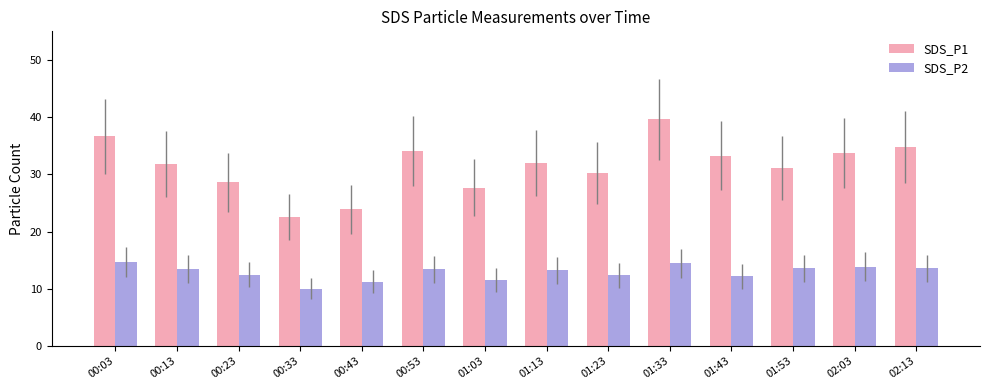

How many bars are there in total?

28